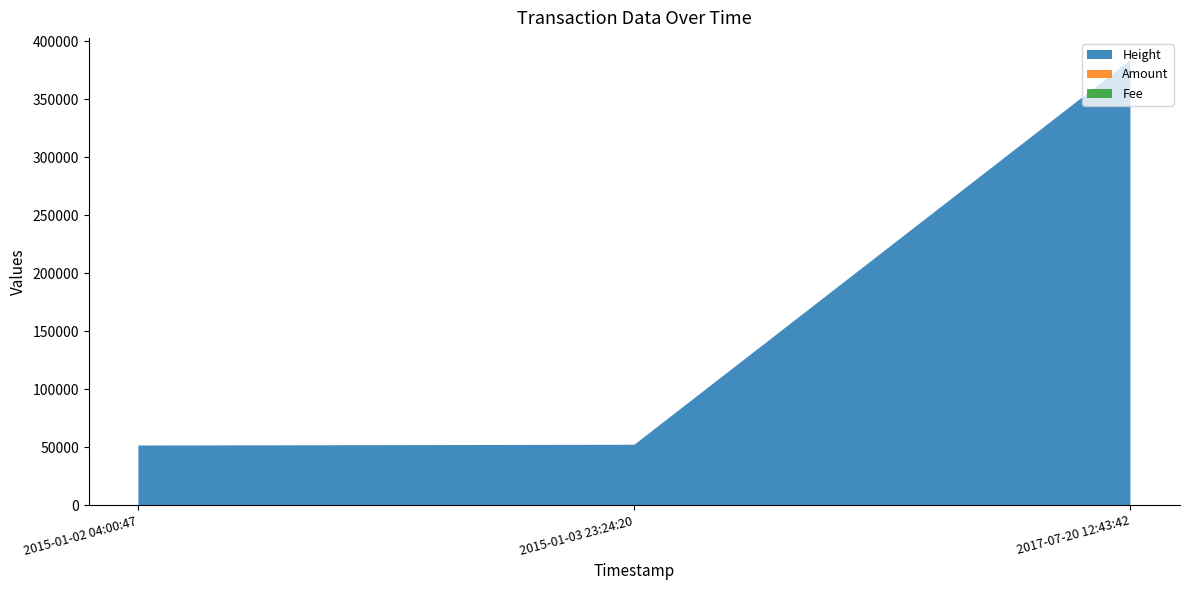

Reading left to right, what are all the values shown in this chart?

Height: 51365	52018	383799
Amount: 8	7	0
Fee: 1	1	1